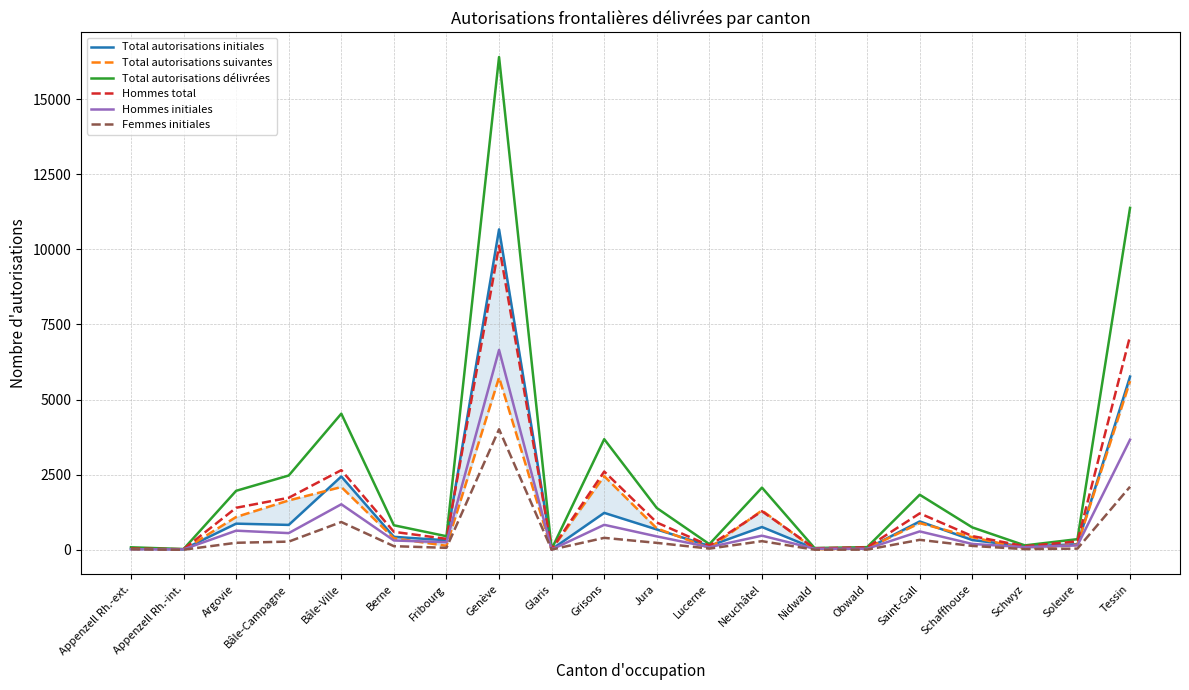

At which category does Total autorisations suivantes reach its first local peak?

Bâle-Ville